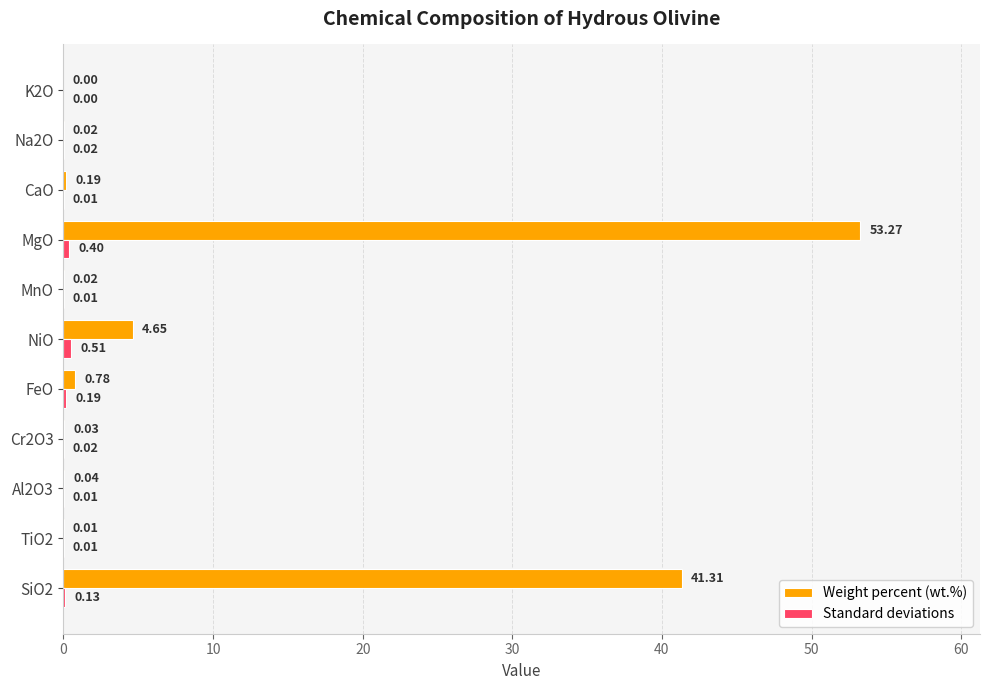

At which category is the sum across all series the highest?

MgO